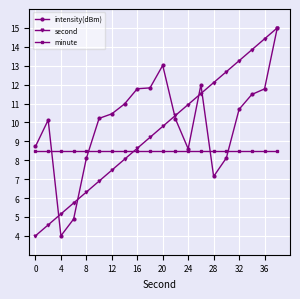

List the series in order of their overall mean, highest first.

intensity(dBm), second, minute